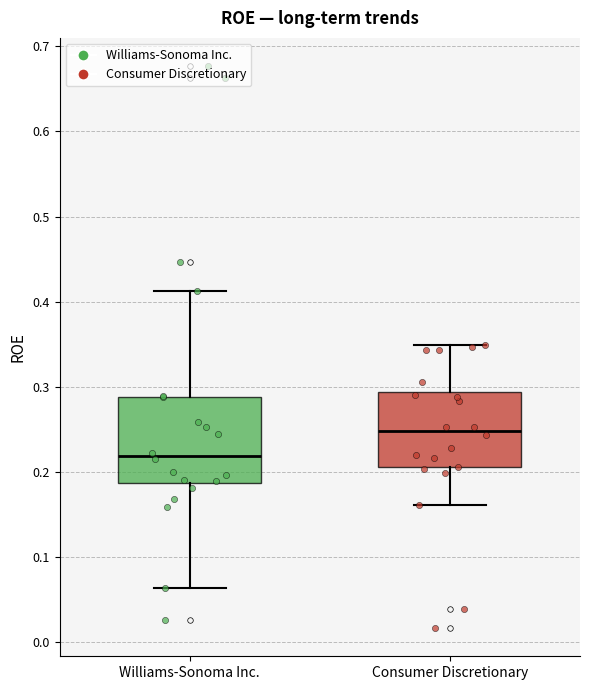

Which box is the tallest, from its lower edge to its upper edge?

Williams-Sonoma Inc.